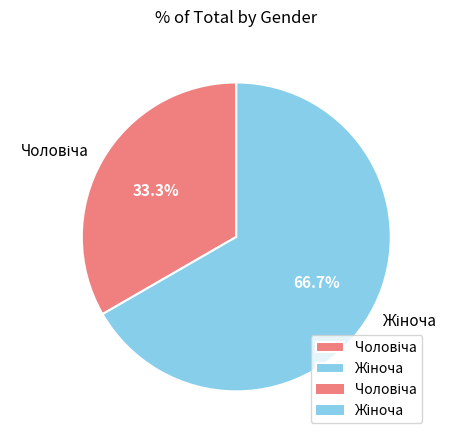

Does any single category account for the majority?

Yes